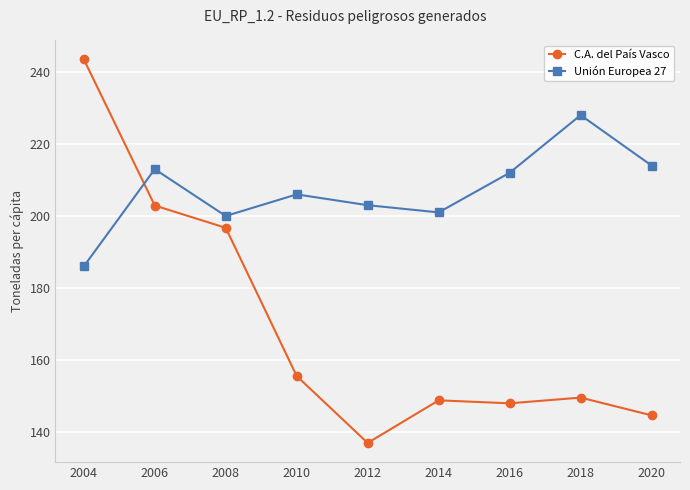

Is it true that C.A. del País Vasco equals 32.1 at 2012?

False